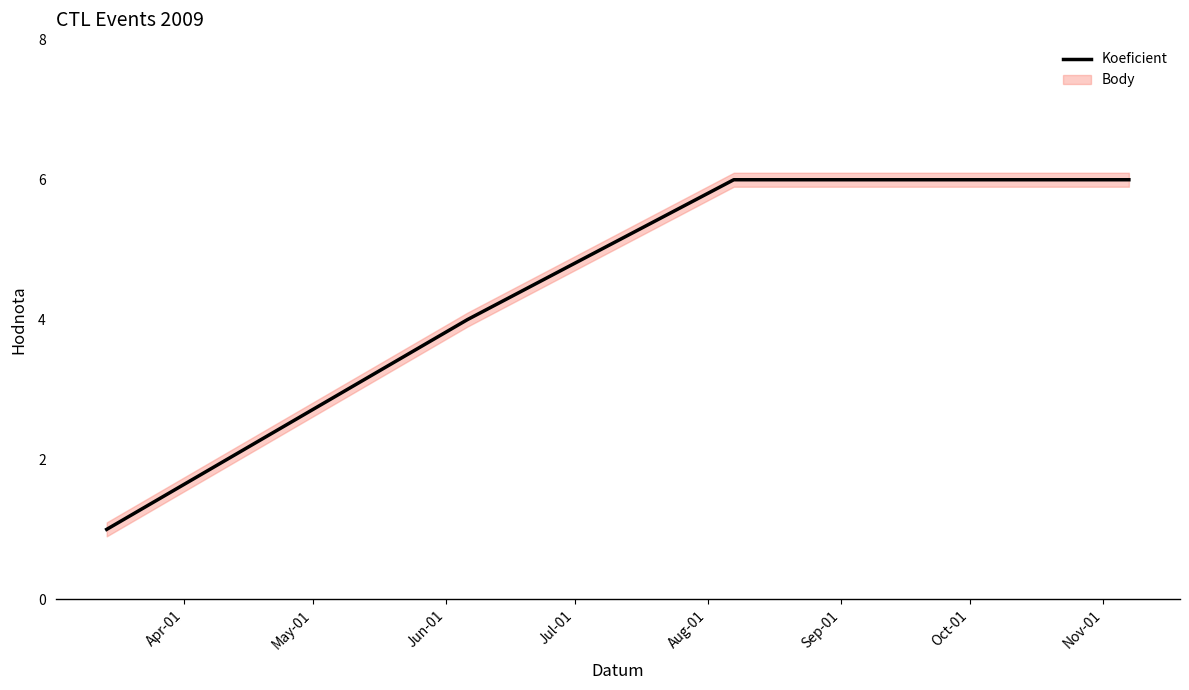

What is the greatest value displayed?

6